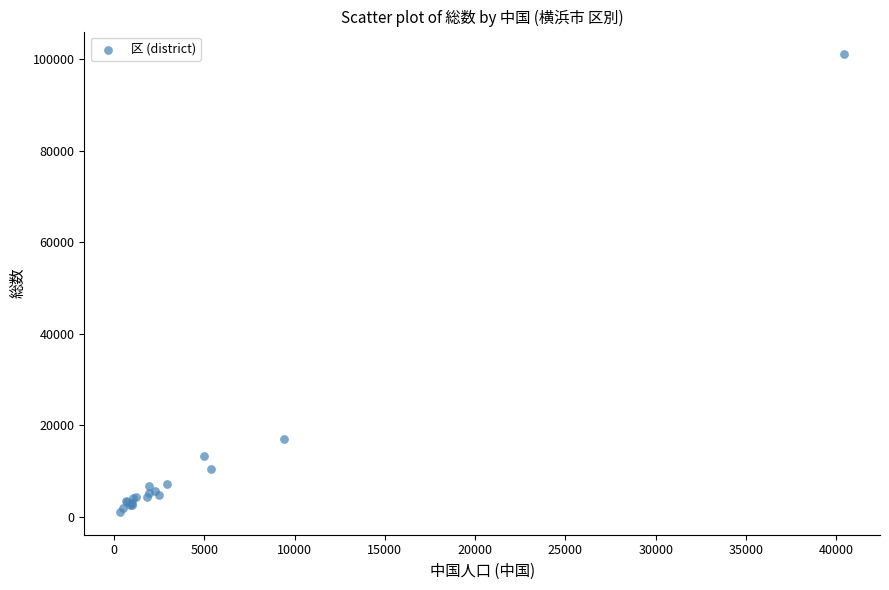

What Y value in the scatter plot is closest to 51067?

16949